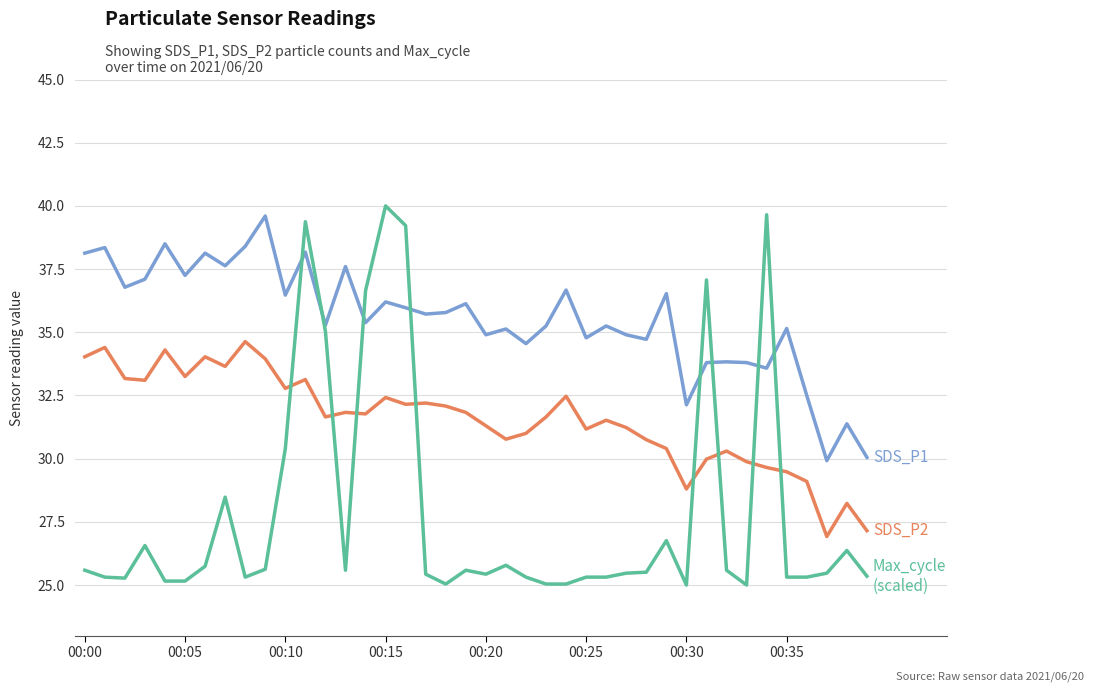

What is the smallest value displayed?

25.0